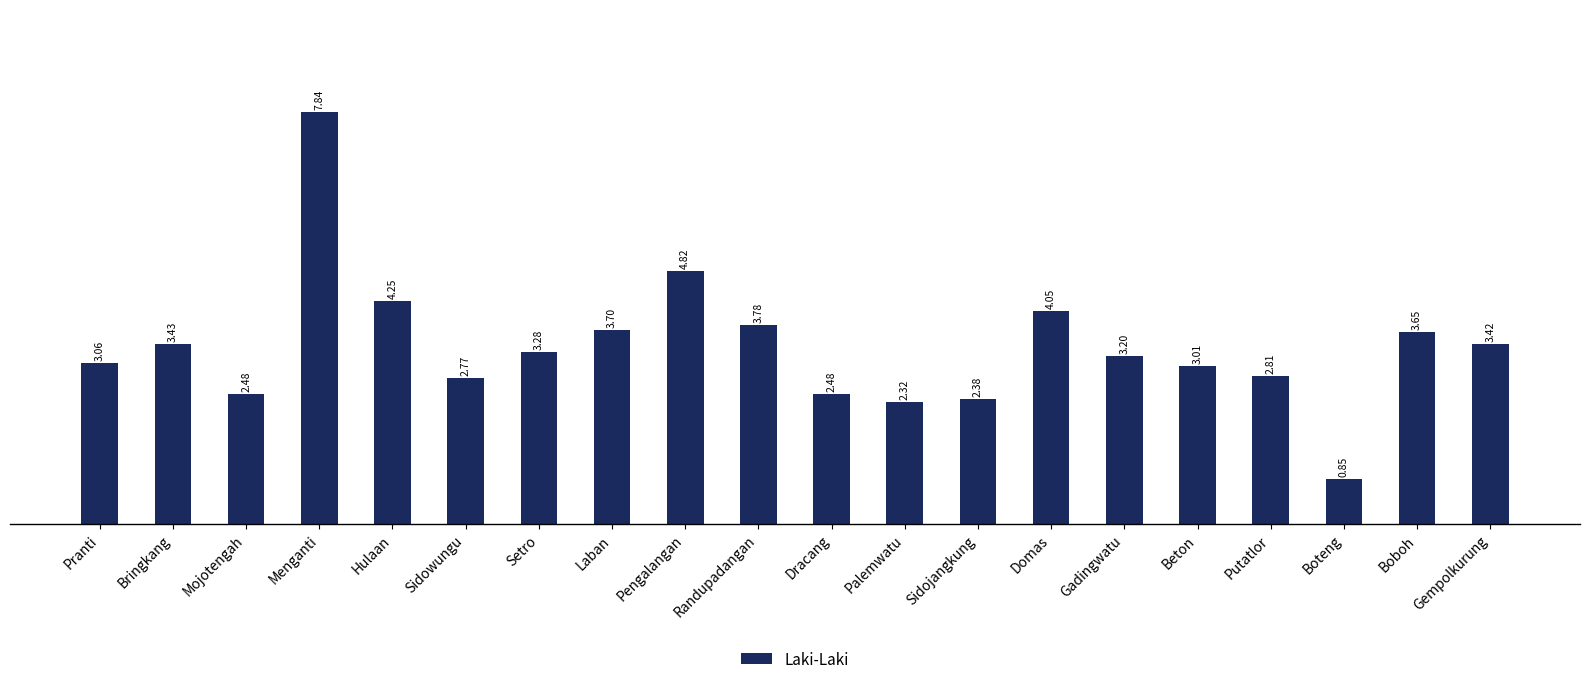

Approximately how many times larger is the value at Sidowungu compared to Gadingwatu?

0.9